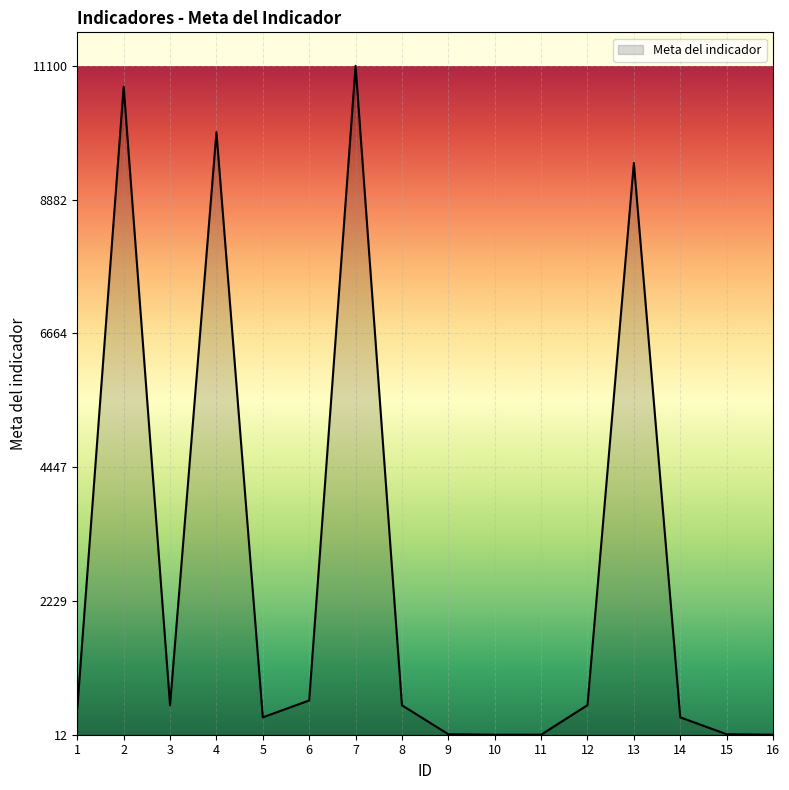

What is the difference between the maximum and minimum values?

11088